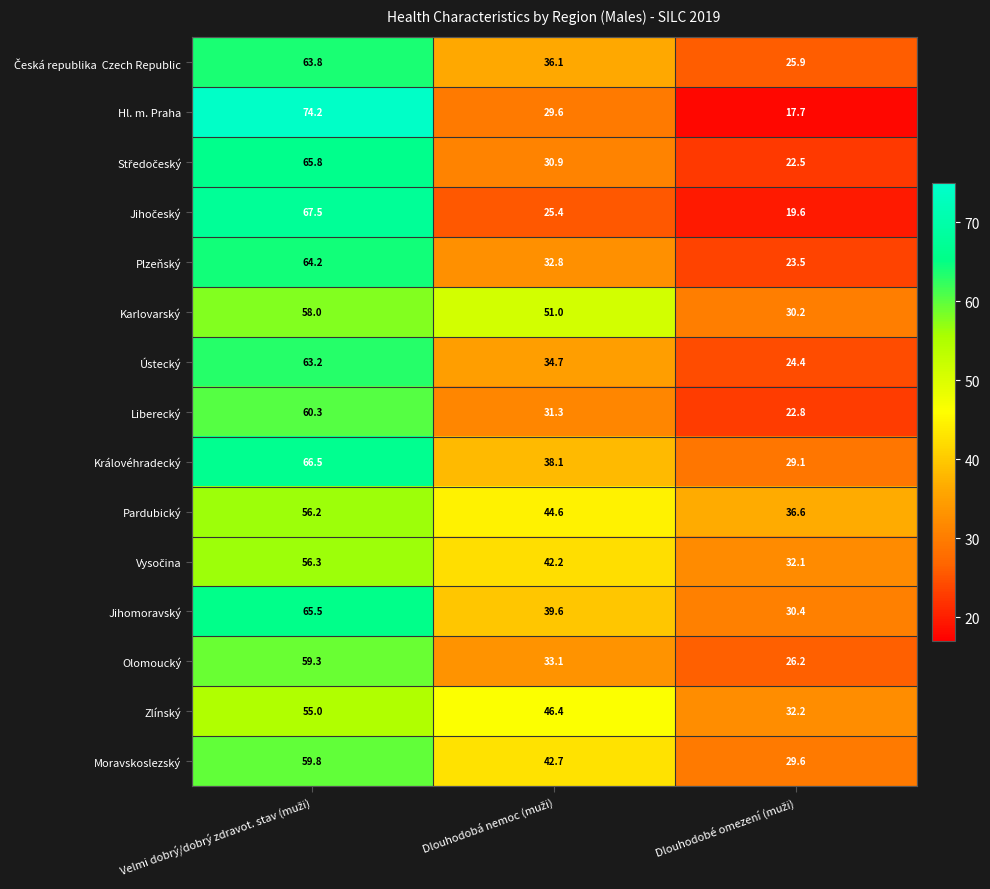

What is the lowest value of the Pardubický series?

36.6